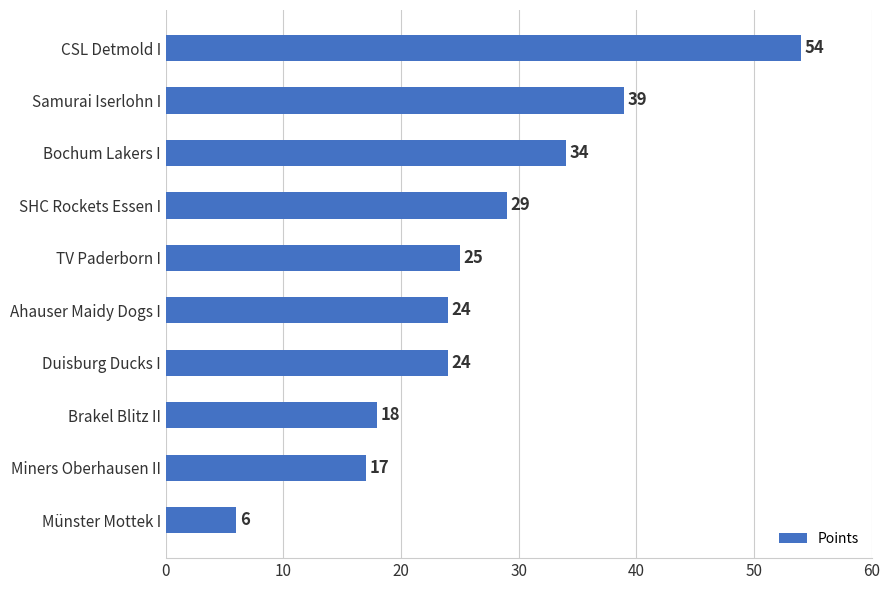

The chart shows a value of 17 at Miners Oberhausen II. True or false?

True